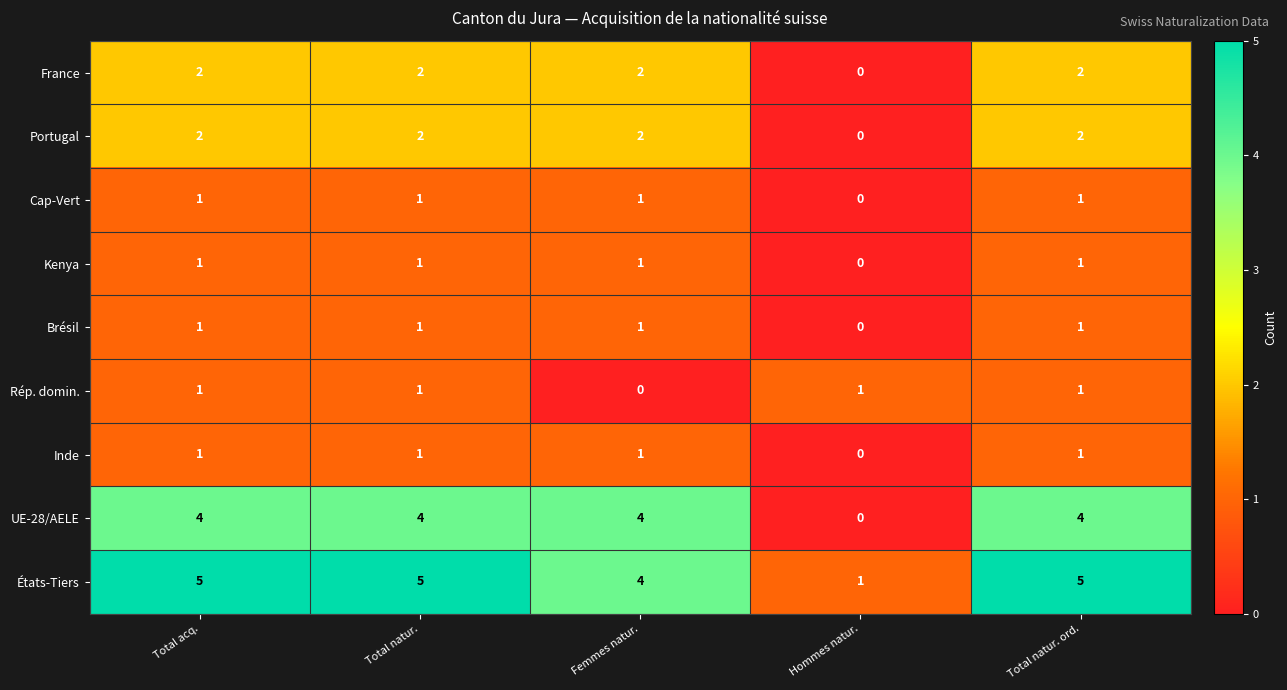

What is the difference between the highest and lowest values at Femmes natur.?

4